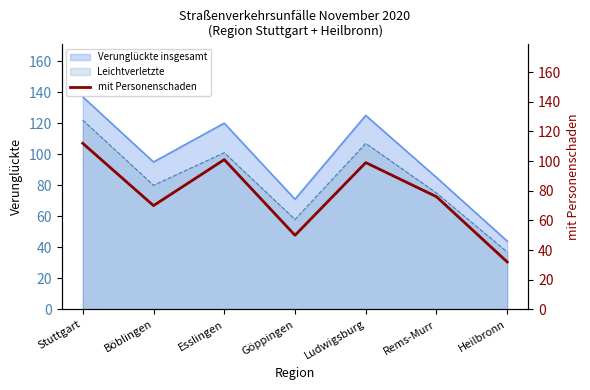

Which category has the lowest value across all series?

Heilbronn